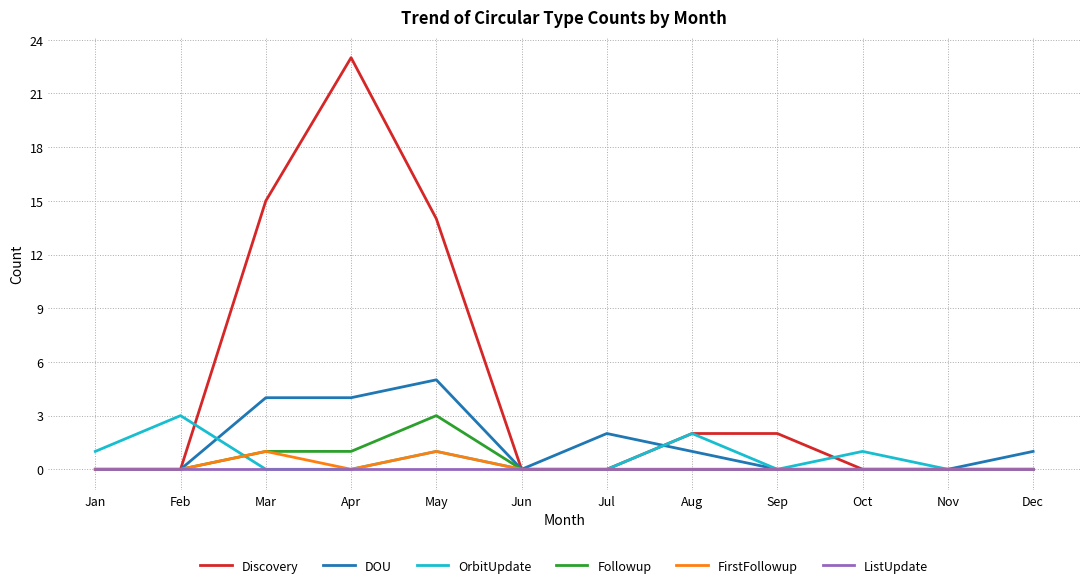

At which category is the sum across all series the highest?

Apr